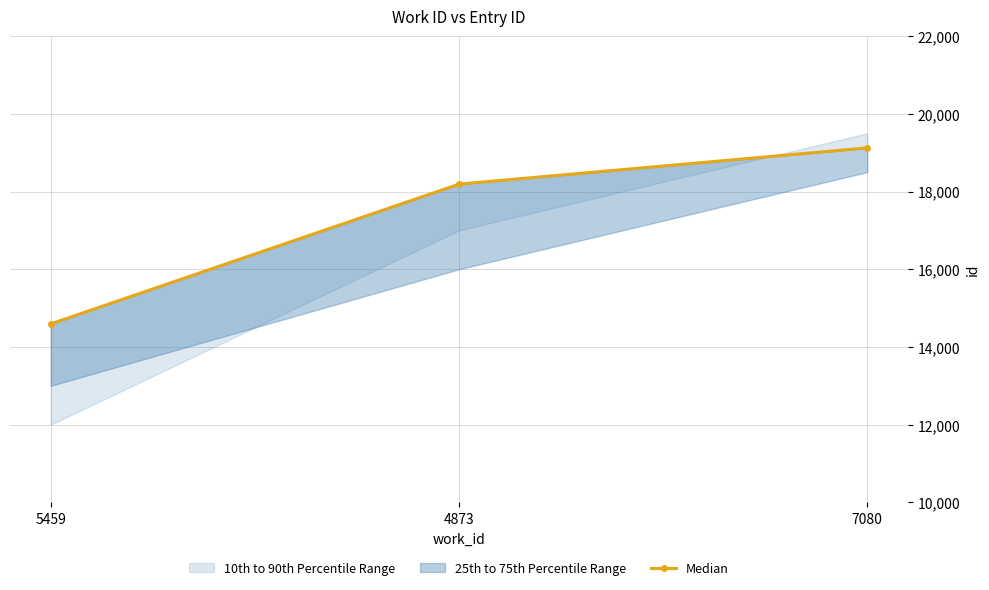

Does the chart have visible grid lines?

Yes